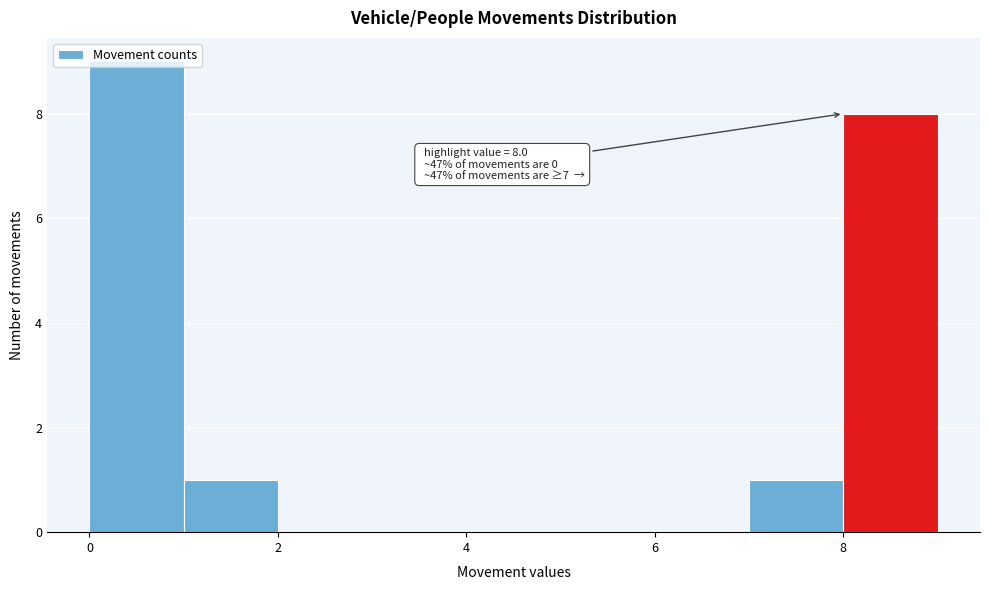

Which range on the x-axis has the tallest bar?

0 to 1